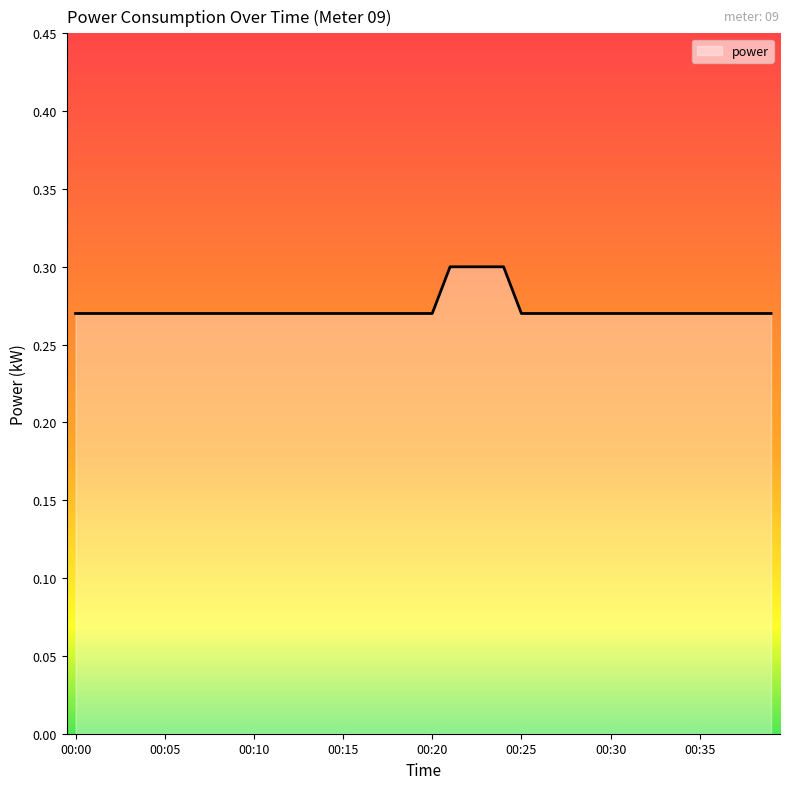

What is the value of the 4th point from the left?

0.3